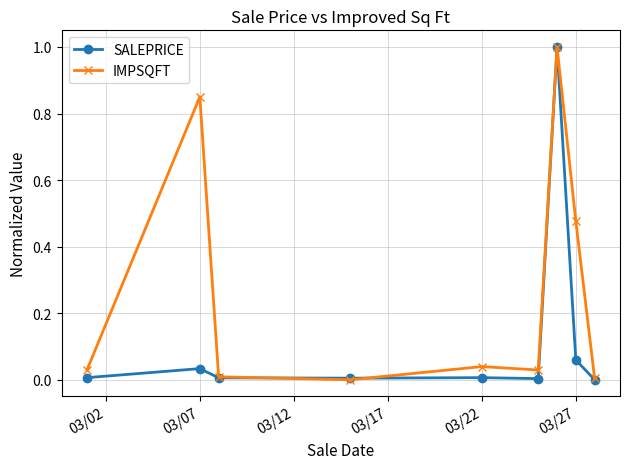

What is the highest value of the IMPSQFT series?

1.0